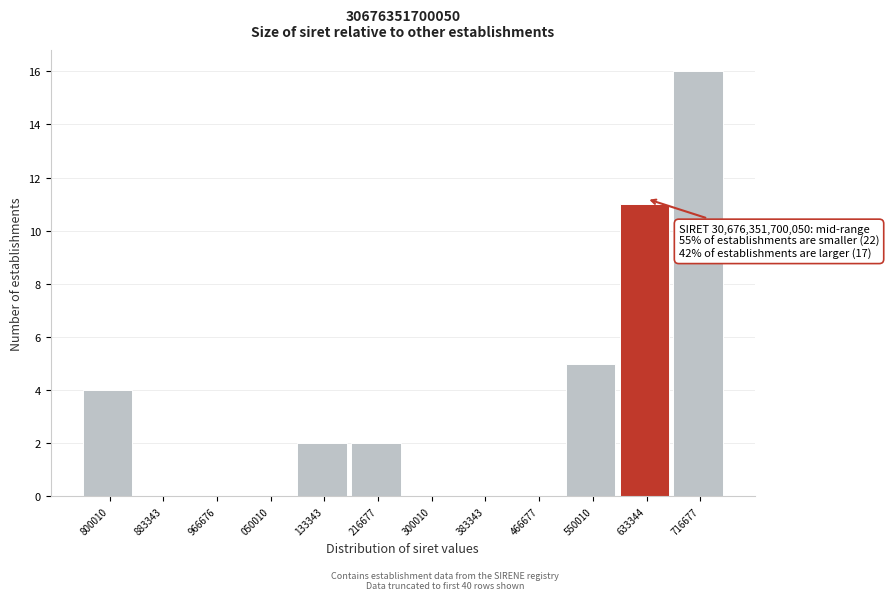

Reading left to right, transcribe all the data shown in this chart.

800010=4	883343=0	966676=0	050010=0	133343=2	216677=2	300010=0	383343=0	466677=0	550010=5	633344=11	716677=16